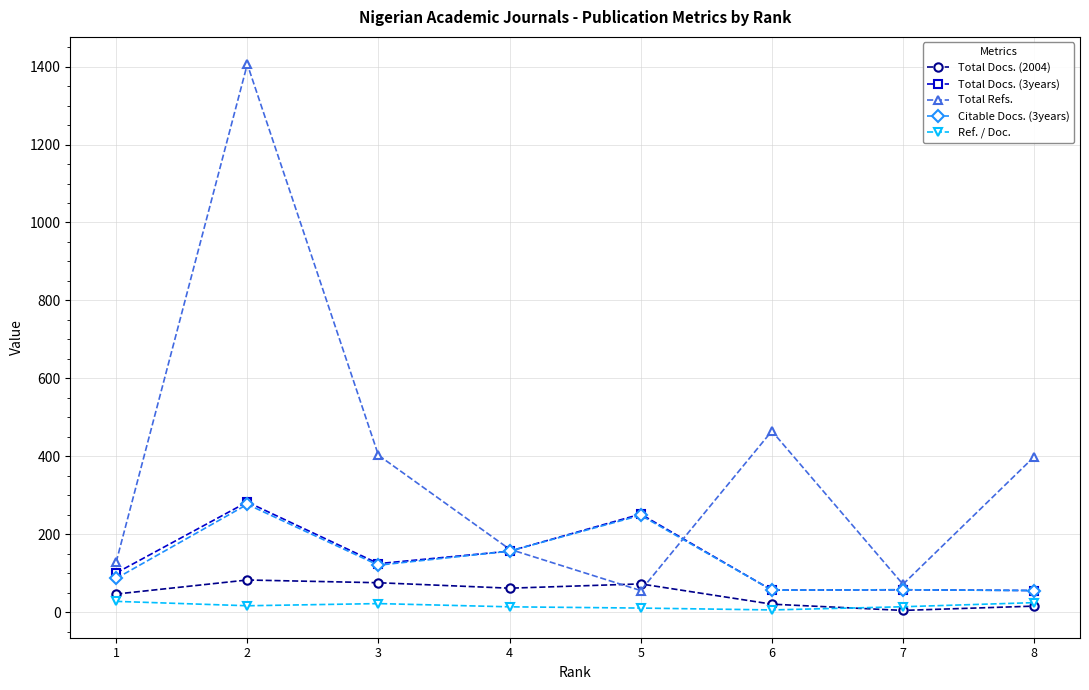

At which category does Total Refs. reach its first local valley?

5